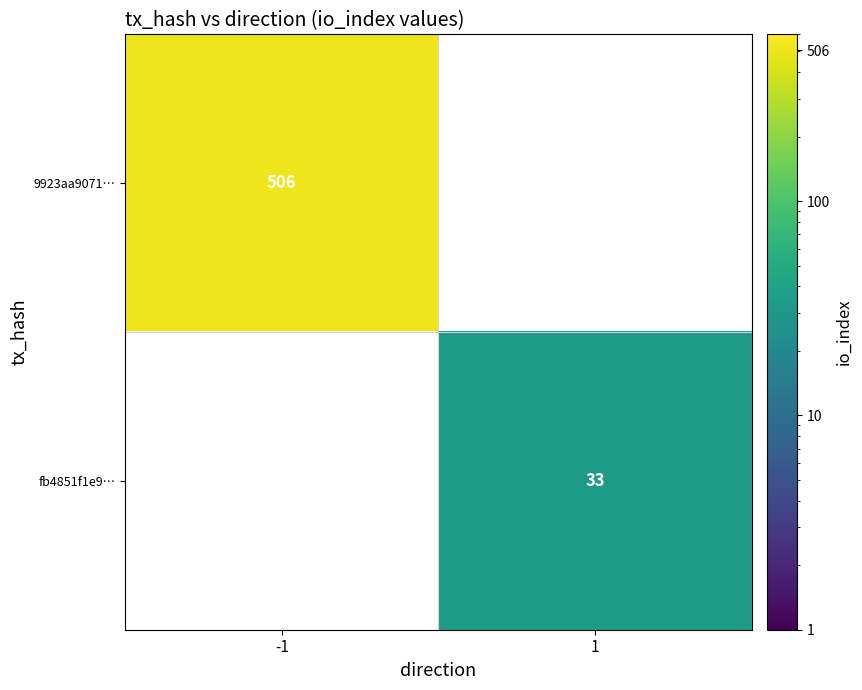

The fb4851f1e9… series shows 50 at 1. True or false?

False